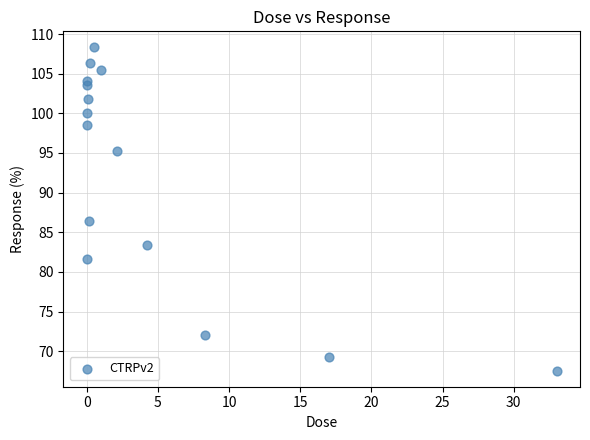

What is the range of Y values (max minus min)?

40.7